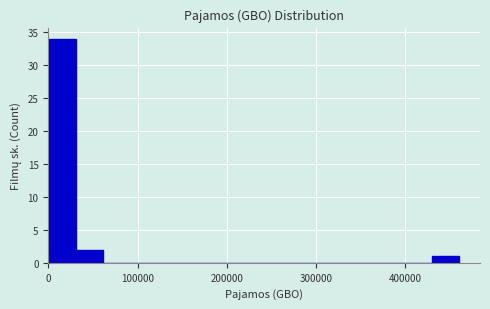

Read against the x-axis, roughly where is the centre of the tallest bar?

20000